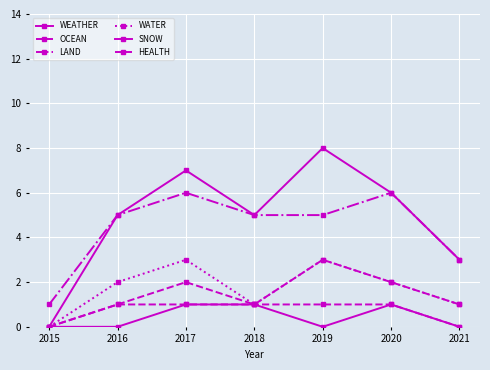

How many values in WATER are above zero?

6